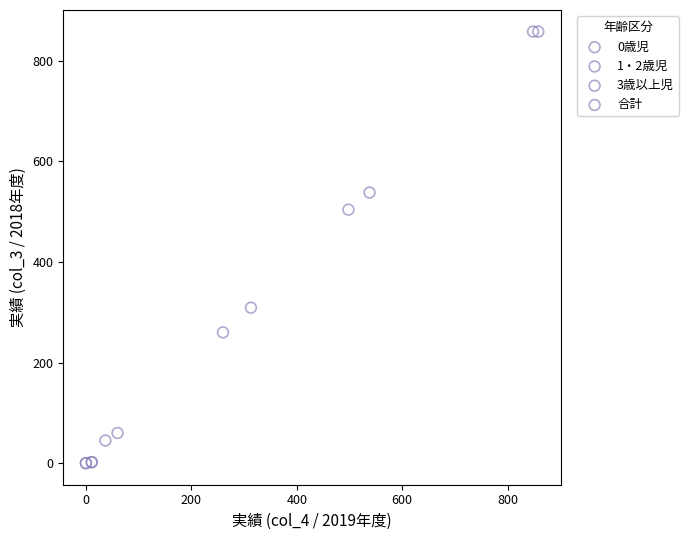

Which series contains the highest Y value?

合計